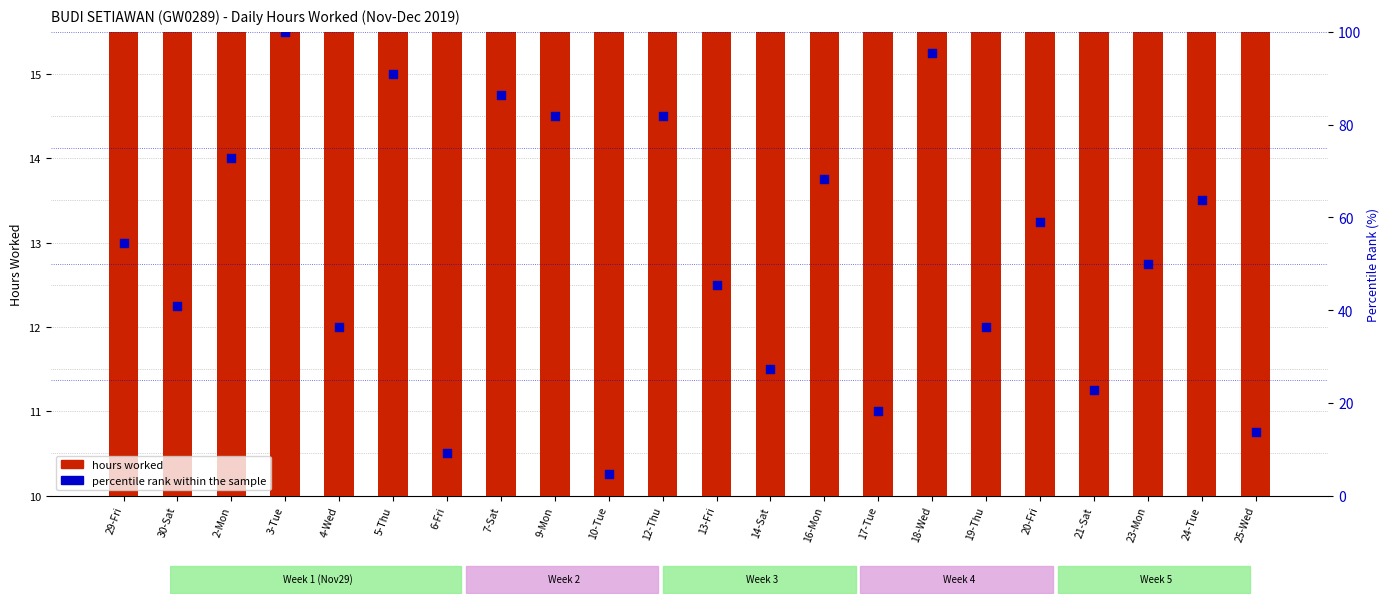

Which series has the largest total across all categories?

percentile rank